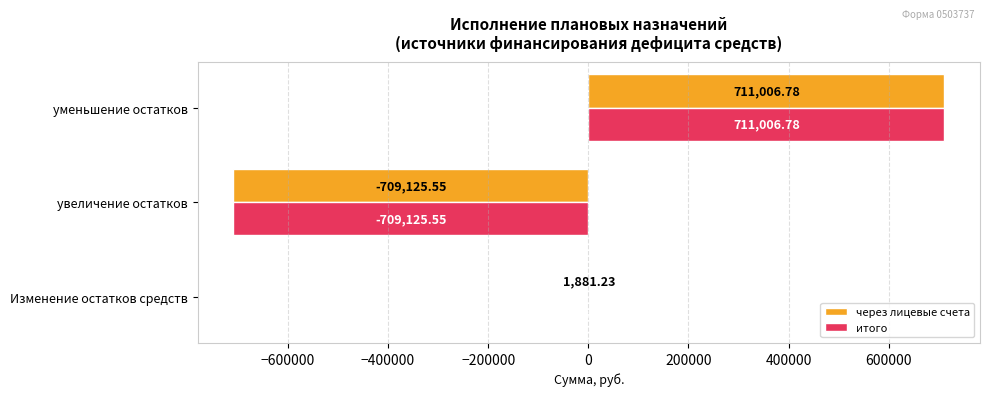

Which category has the highest value across all series?

уменьшение остатков